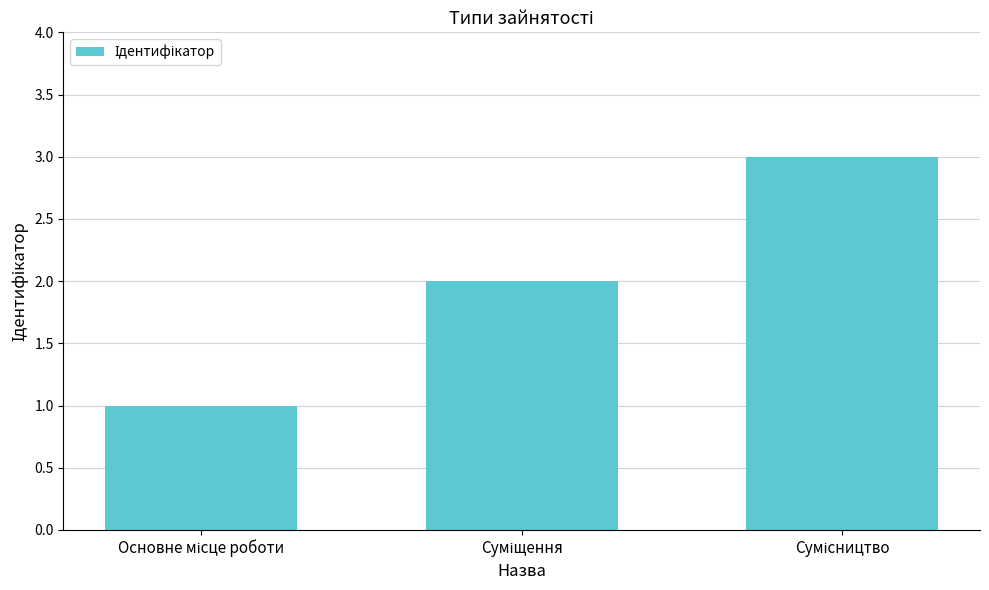

What is the sum of all values?

6